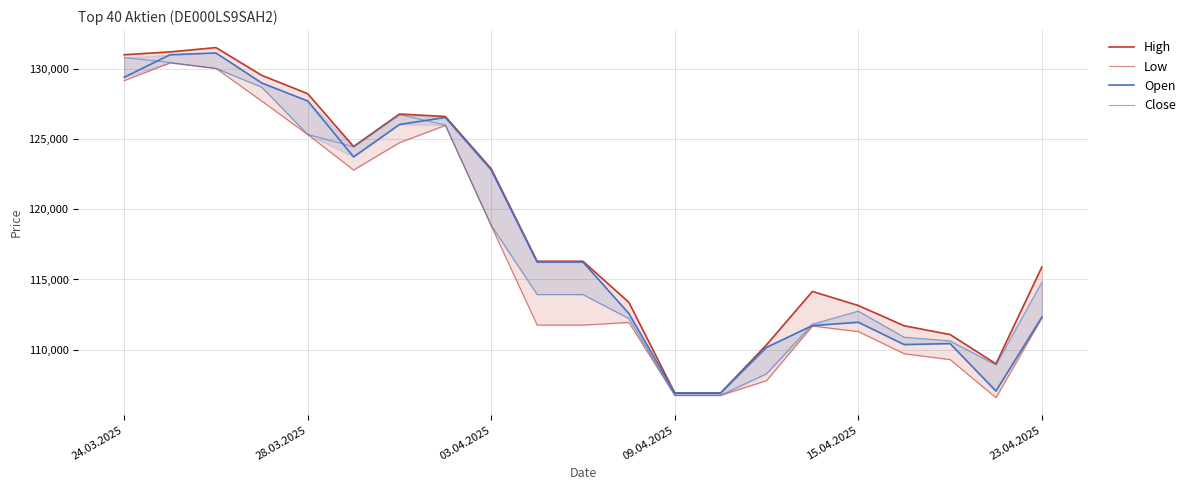

Rank the series at 28.03.2025 from highest to lowest value.

High, Open, Close, Low